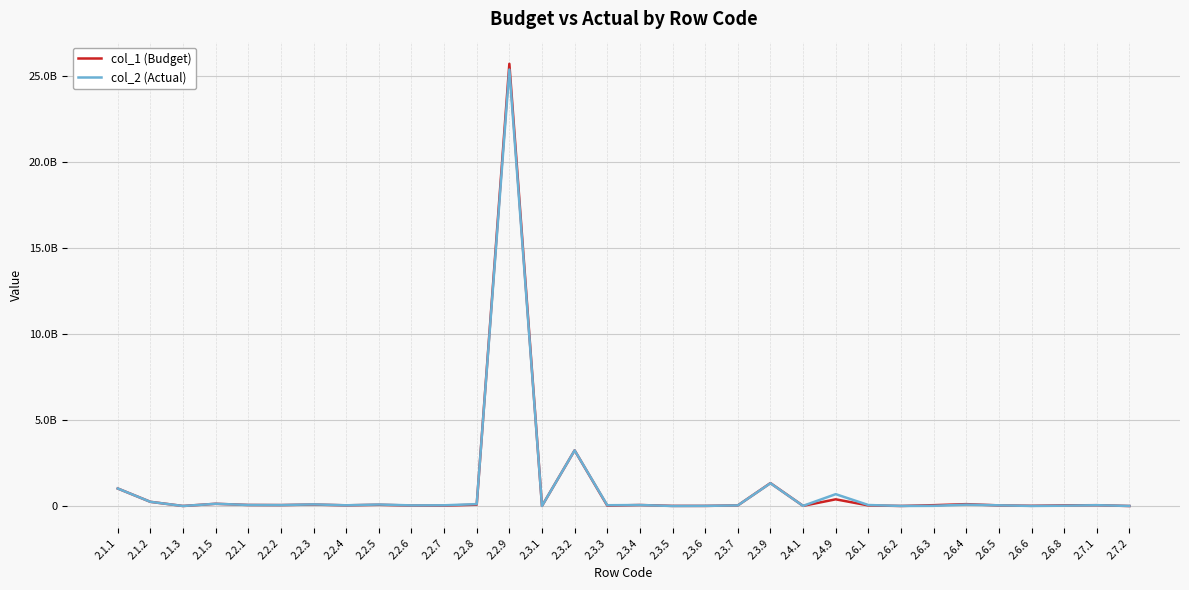

List the series in order of their peak value, lowest first.

col_2 (Actual), col_1 (Budget)